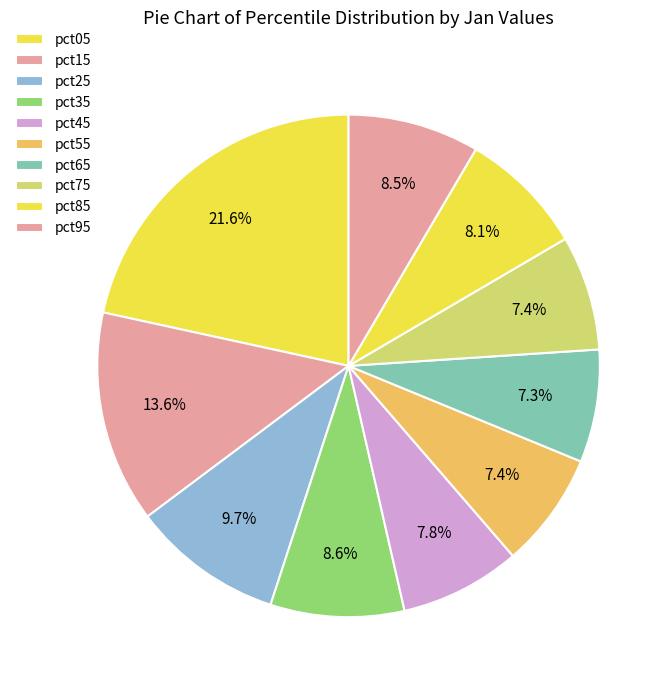

To the nearest percent, what is the difference between the pct25 and pct45 slice percentages?

2%